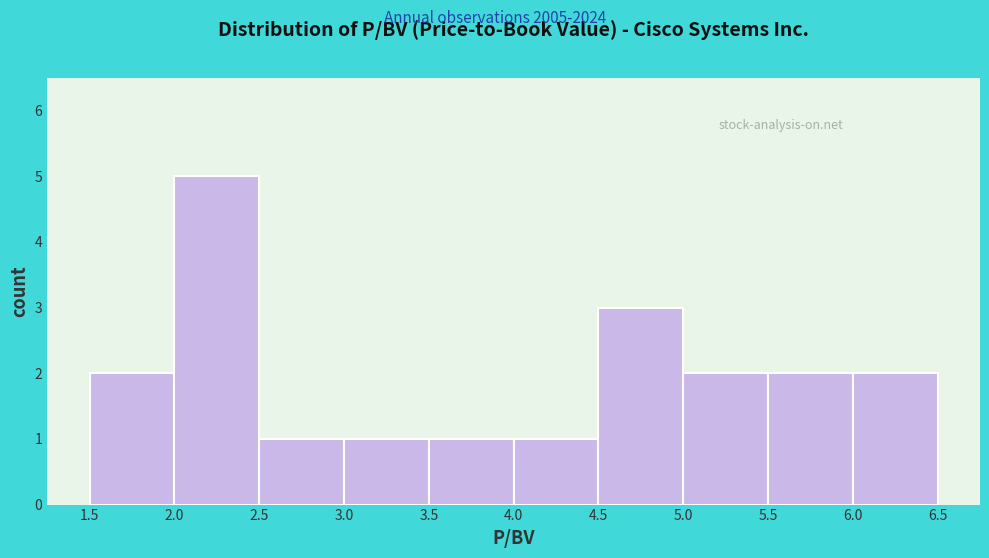

How tall is the bar that spans 2.0 to 2.5 on the x-axis? The values are not printed on the chart, so give them approximately, as read against the axis.

5